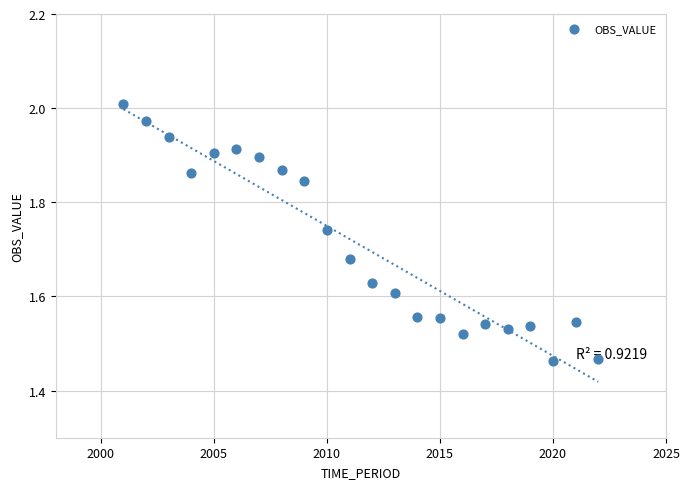

What is the range of X values (max minus min)?

21.0